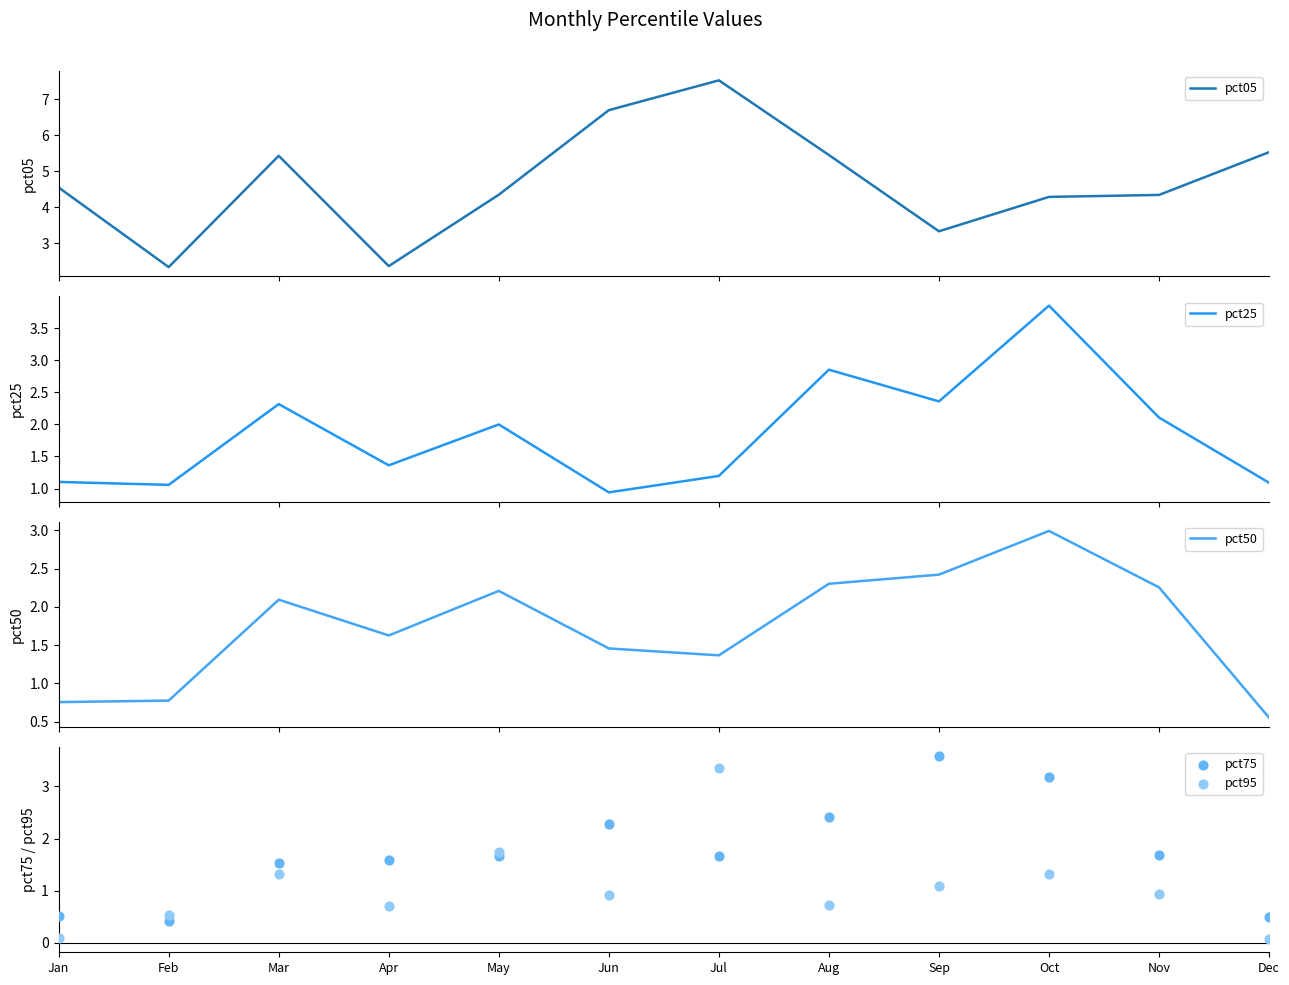

Which series contains the lowest Y value?

pct95